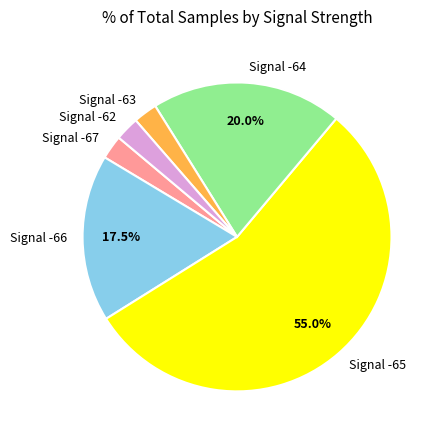

What is the largest slice in the pie chart?

Signal -65